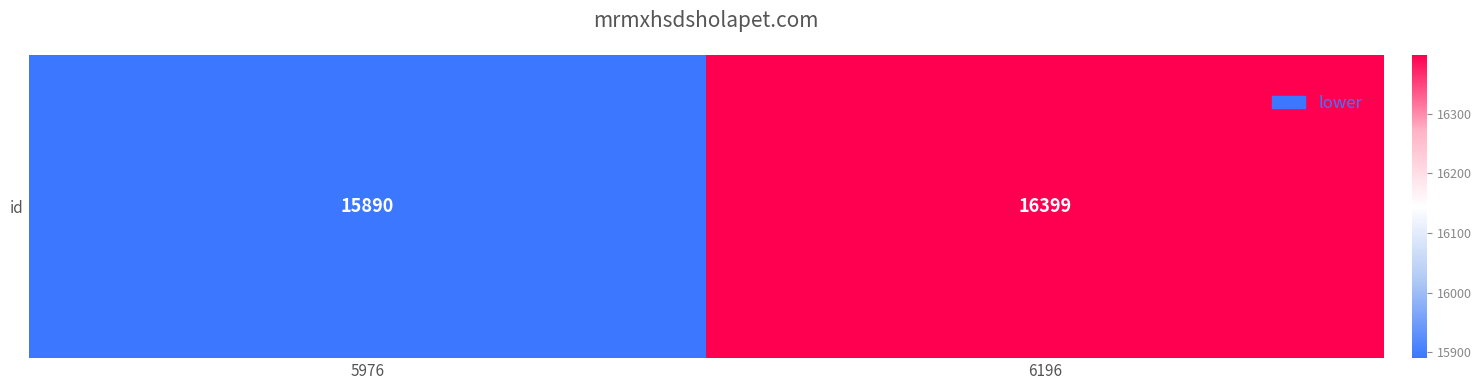

Reading left to right, extract all data points from this chart.

5976=15890	6196=16399